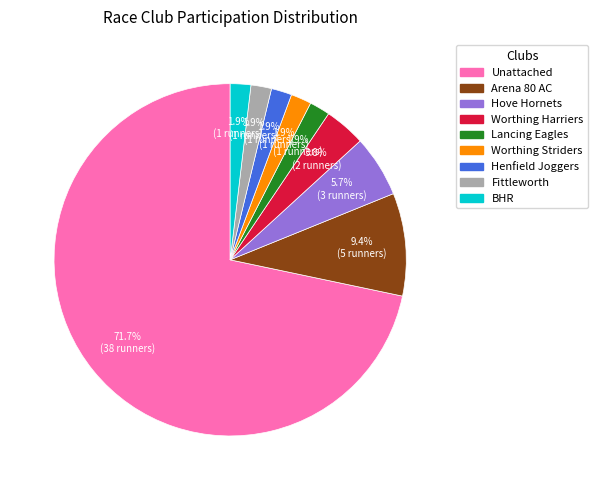

Approximately how many times larger is the value at Hove Hornets compared to BHR?

3.0